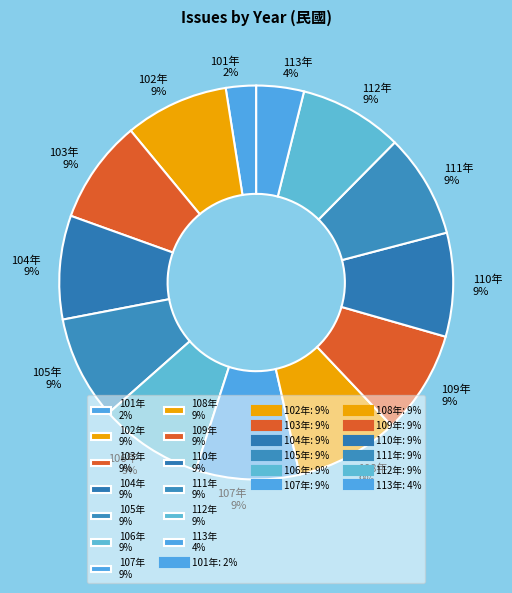

True or false: 109年 9% accounts for 9% of the total.

True